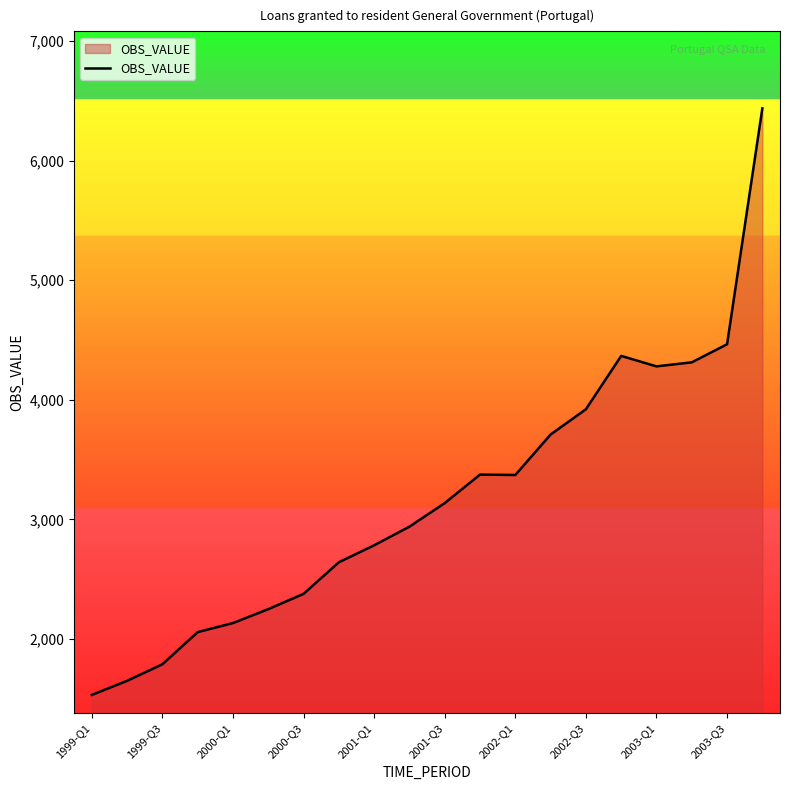

What is the greatest value displayed?

6436.6